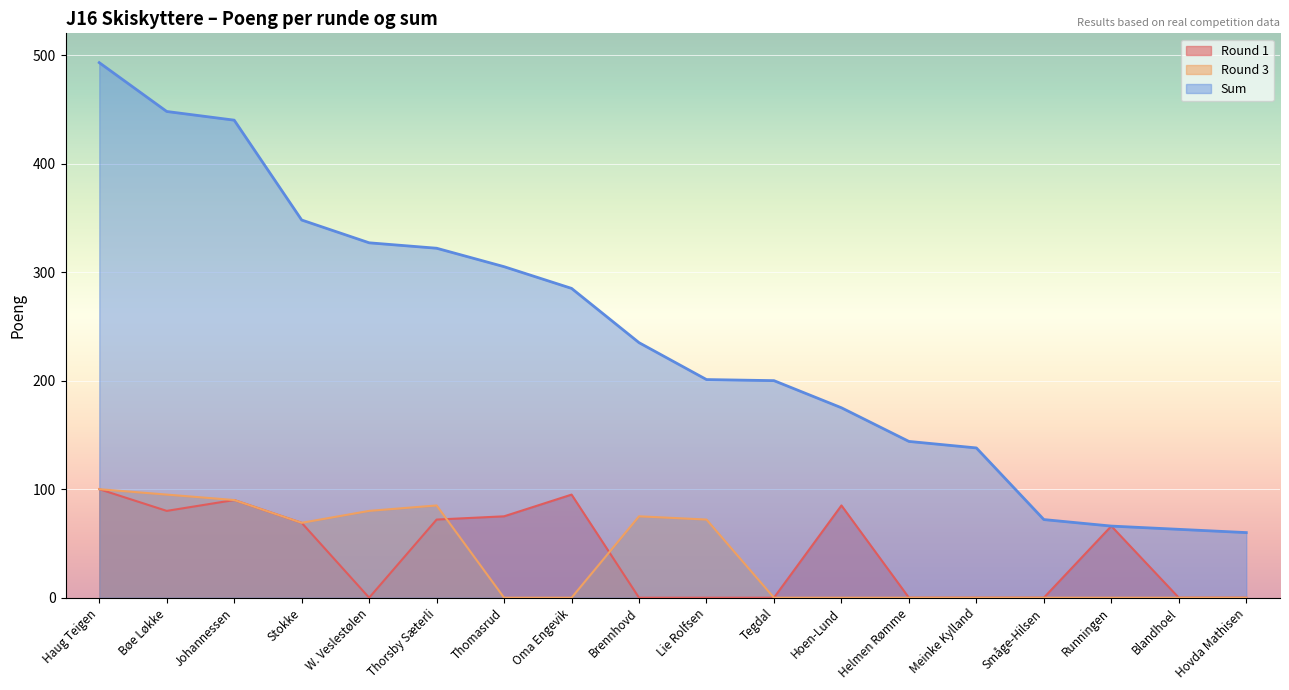

What is the sum of all Round 3 values?

666